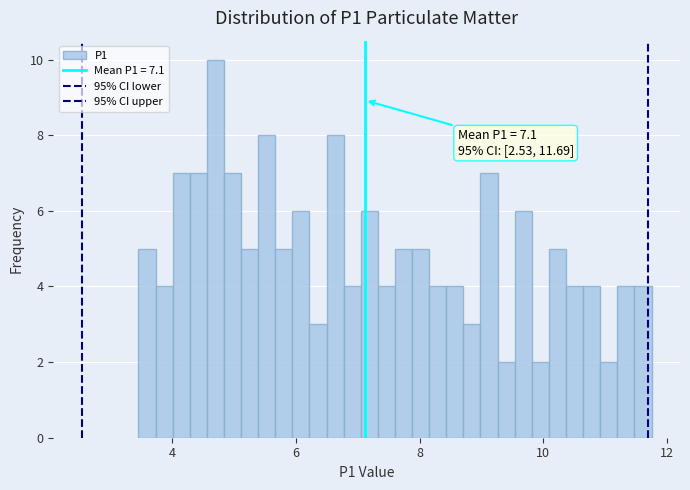

Read against the x-axis, roughly where is the centre of the tallest bar?

4.6